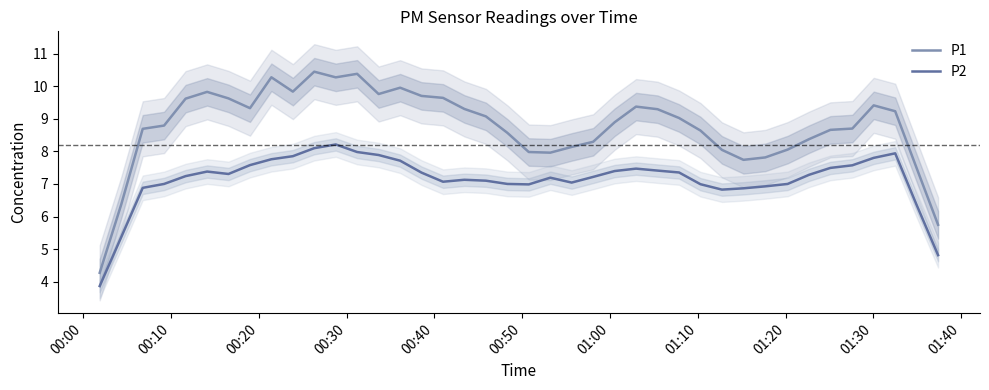

What is the highest value of the P1 series?

10.4